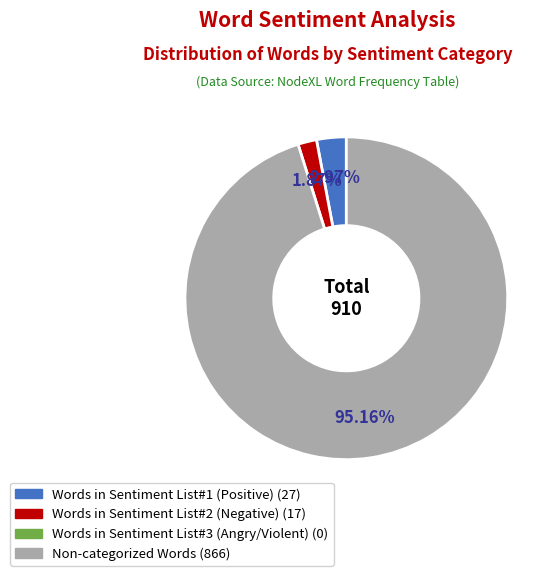

How many segments does this pie chart have?

3